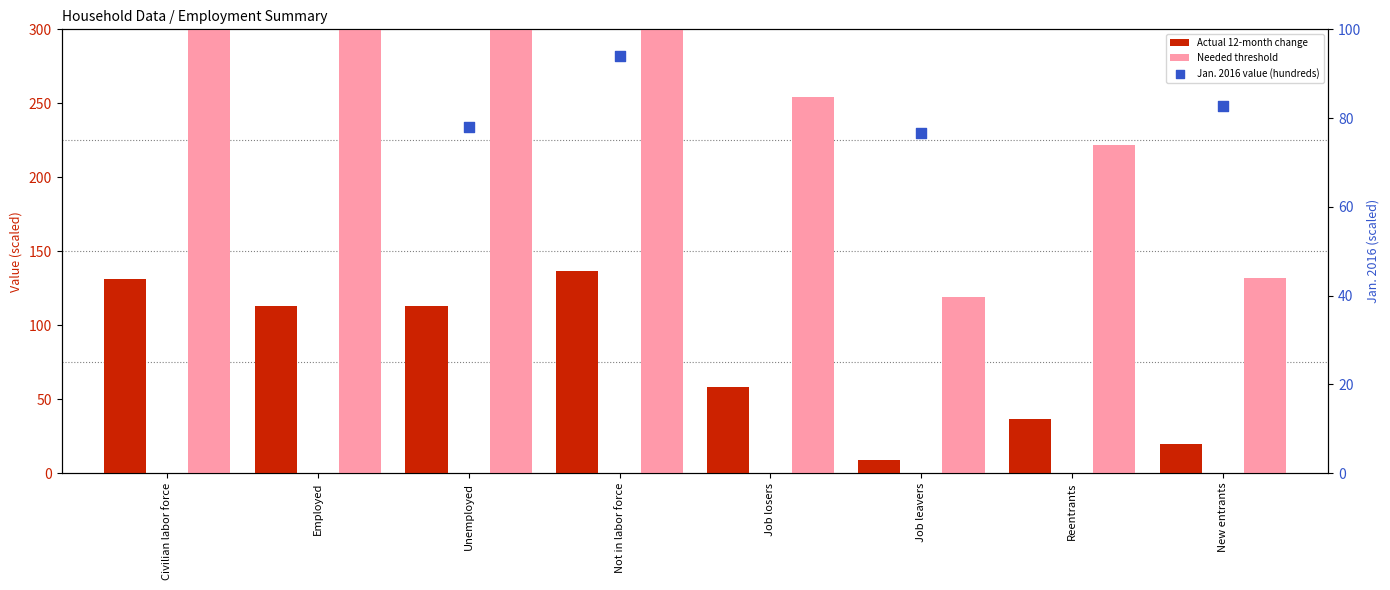

At how many categories does at least one series exceed 249?

5